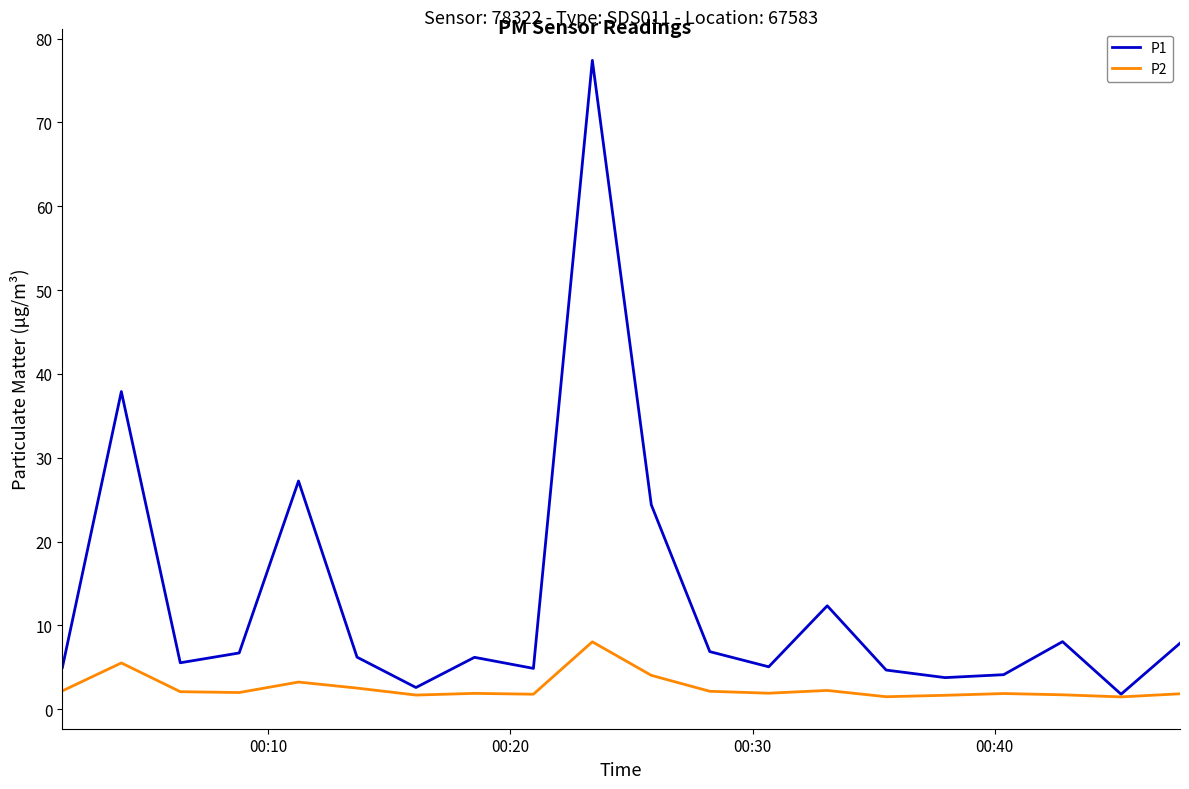

How many categories are shown in the chart?

20